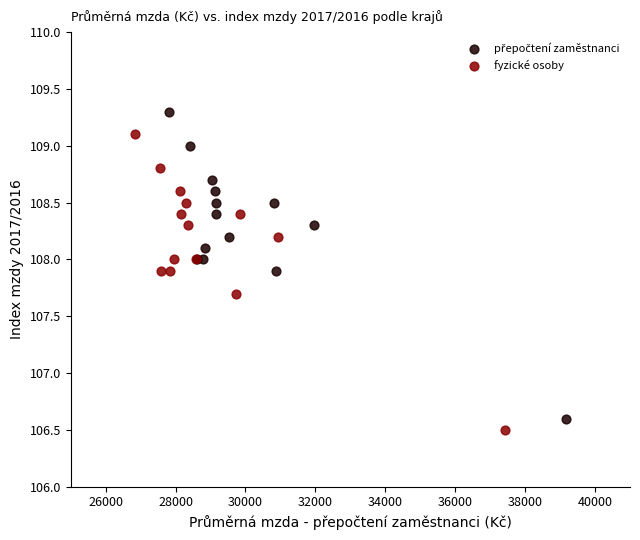

Which series contains the lowest Y value?

fyzické osoby